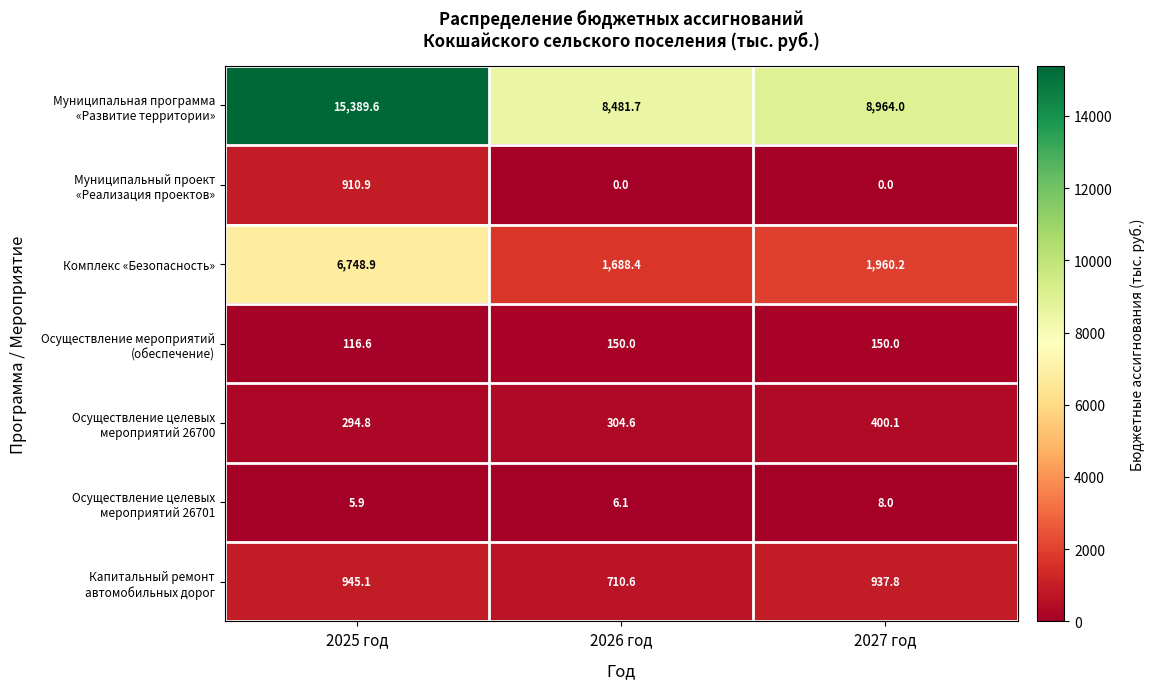

What is the spread (max minus min) of values at 2025 год?

15383.7